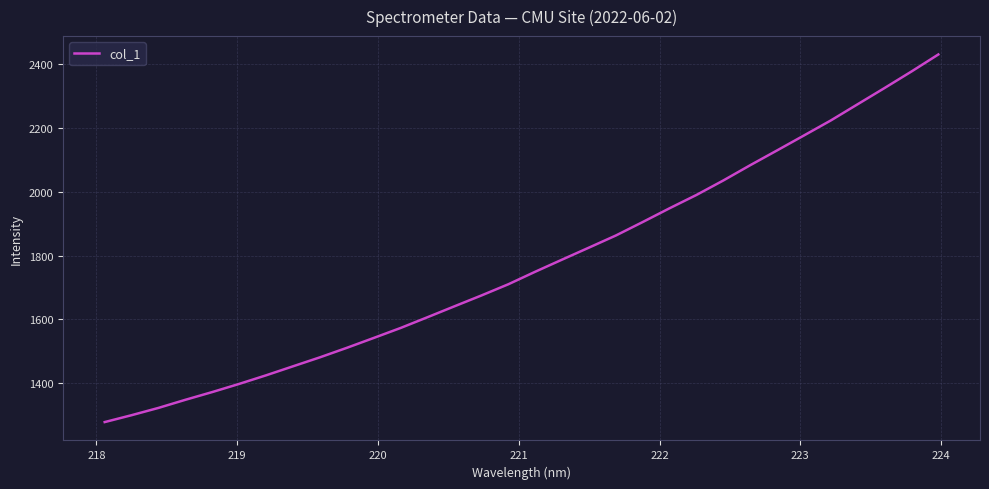

Reading left to right, extract all data points from this chart.

1277.2	1298.9	1321.8	1347.3	1371.6	1397.2	1424.2	1452.5	1480.6	1510.5	1541.5	1572.9	1606.6	1640.9	1674.8	1709.9	1749.3	1787.3	1825.1	1863.1	1905.4	1948.7	1990.5	2035.9	2083.8	2130.3	2177.2	2224.4	2275.3	2326.2	2377.9	2431.4